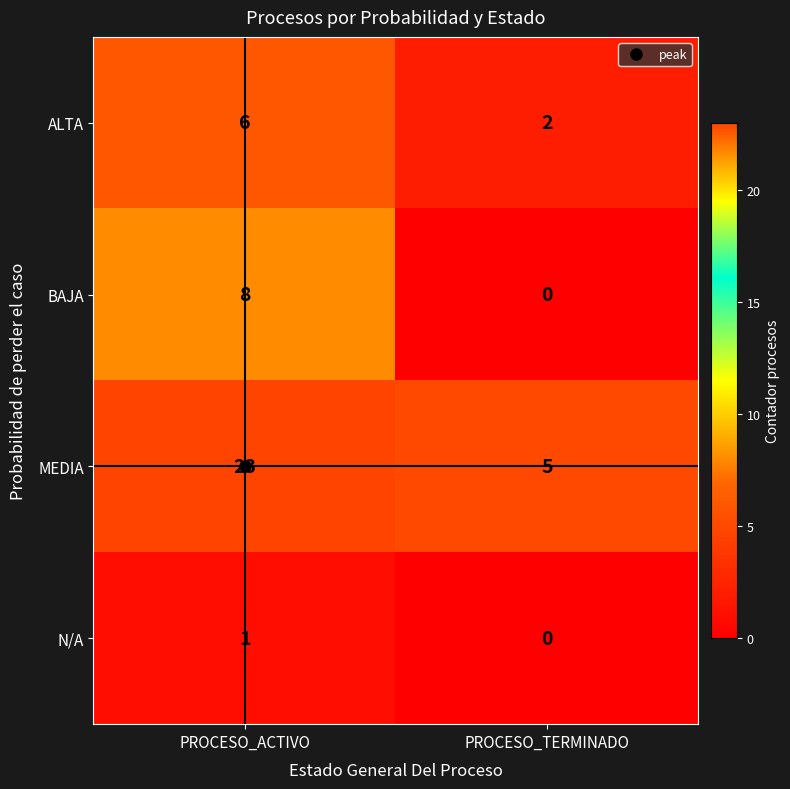

What is the difference between the maximum and minimum values in the ALTA series?

4